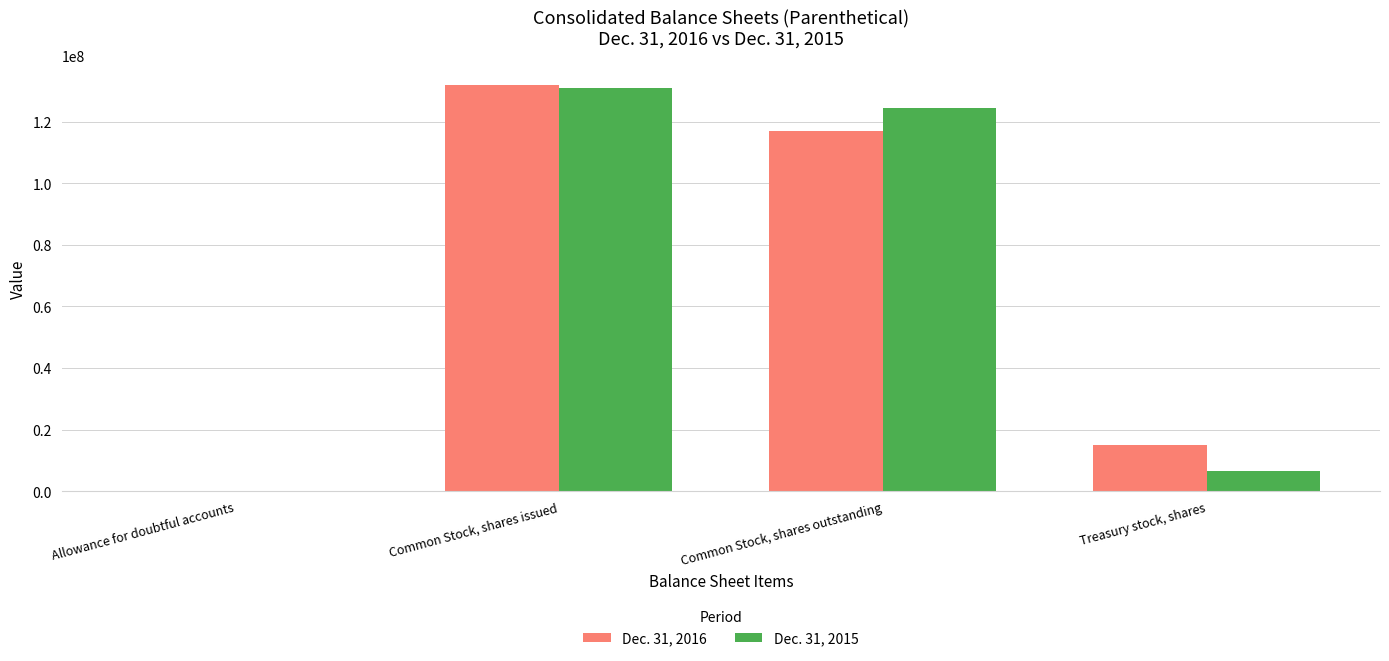

Between Allowance for doubtful accounts and Common Stock, shares outstanding, which series saw the biggest shift?

Dec. 31, 2015